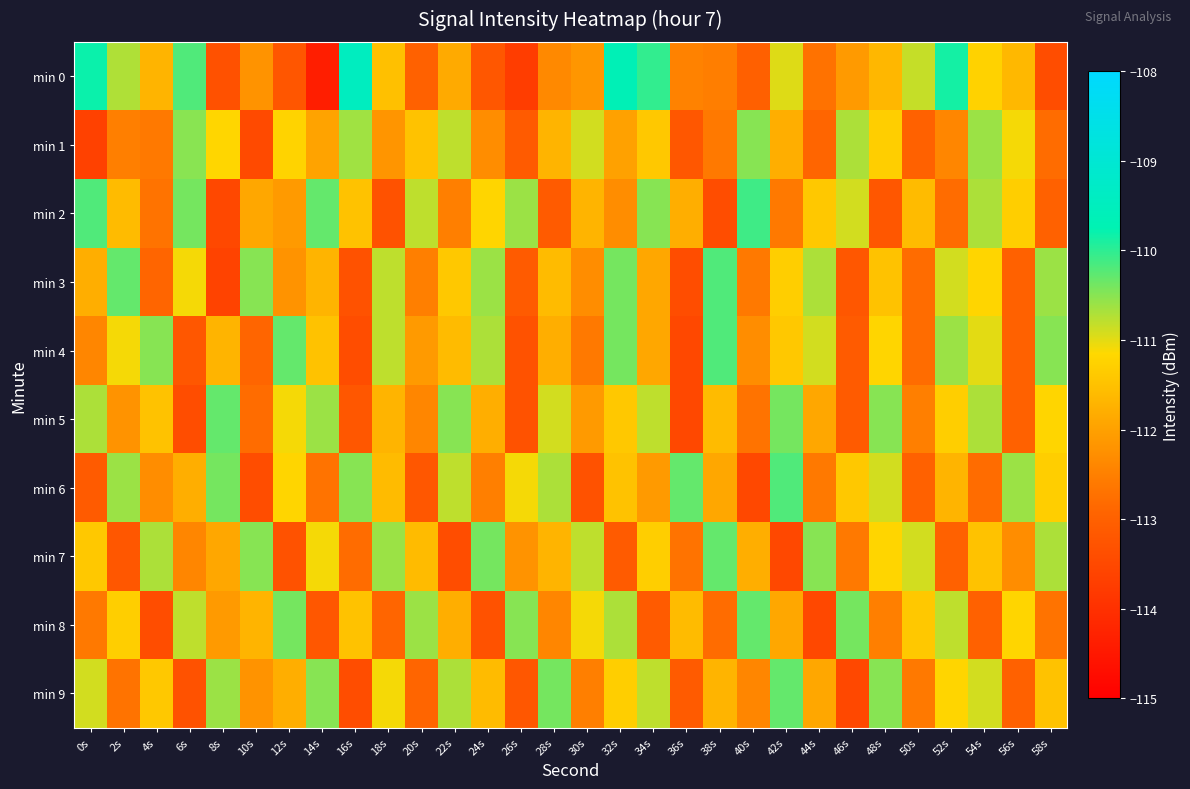

What is the maximum value shown in the chart?

-109.5